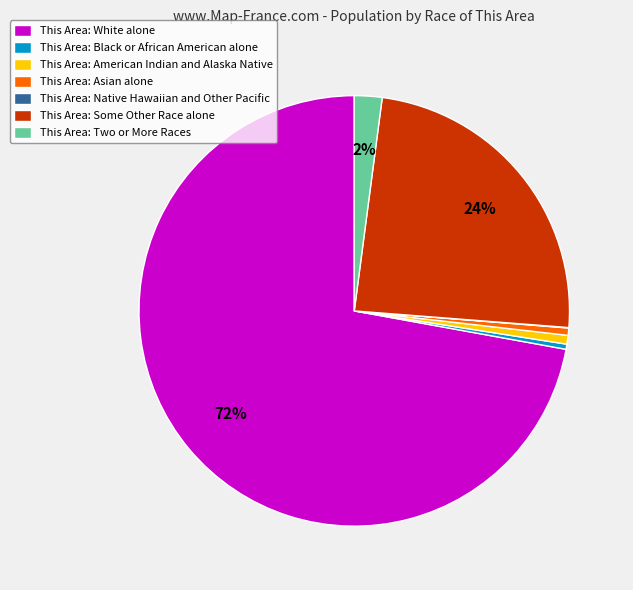

True or false: This Area: Some Other Race alone accounts for 24% of the total.

True